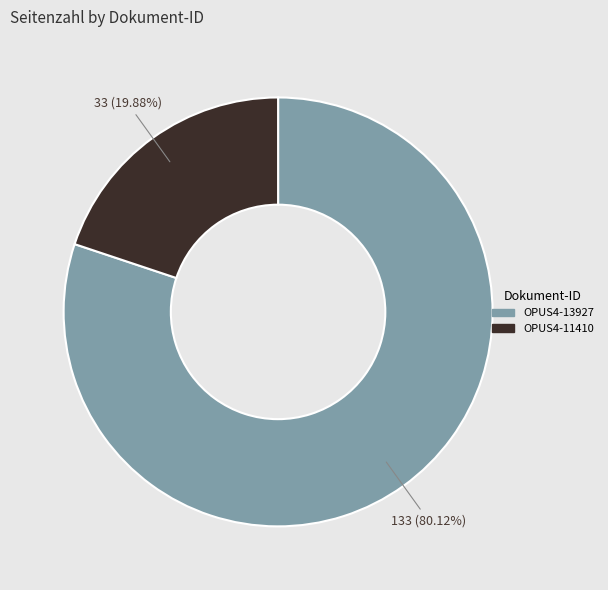

What is the smallest slice in the pie chart?

OPUS4-11410